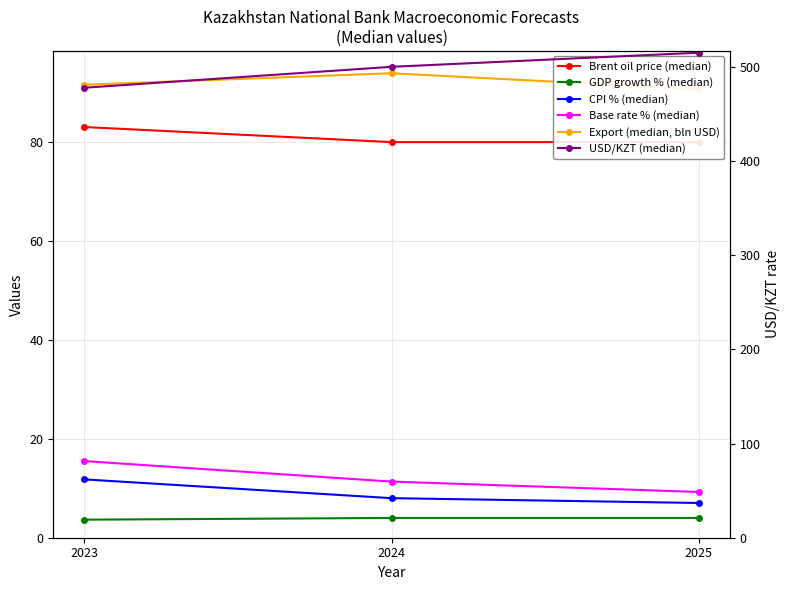

Which series changed the most between 2024 and 2025?

USD/KZT (median)